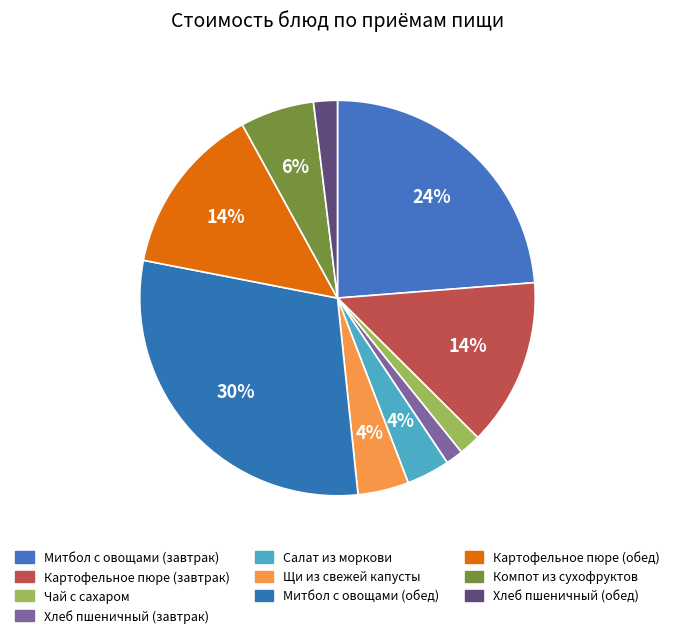

True or false: Хлеб пшеничный (завтрак) accounts for 1% of the total.

True